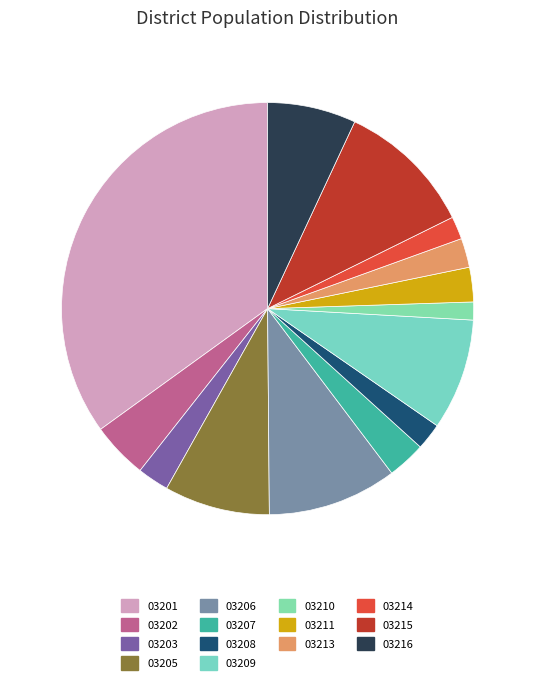

Is it true that 03201 is 21% of the pie?

False